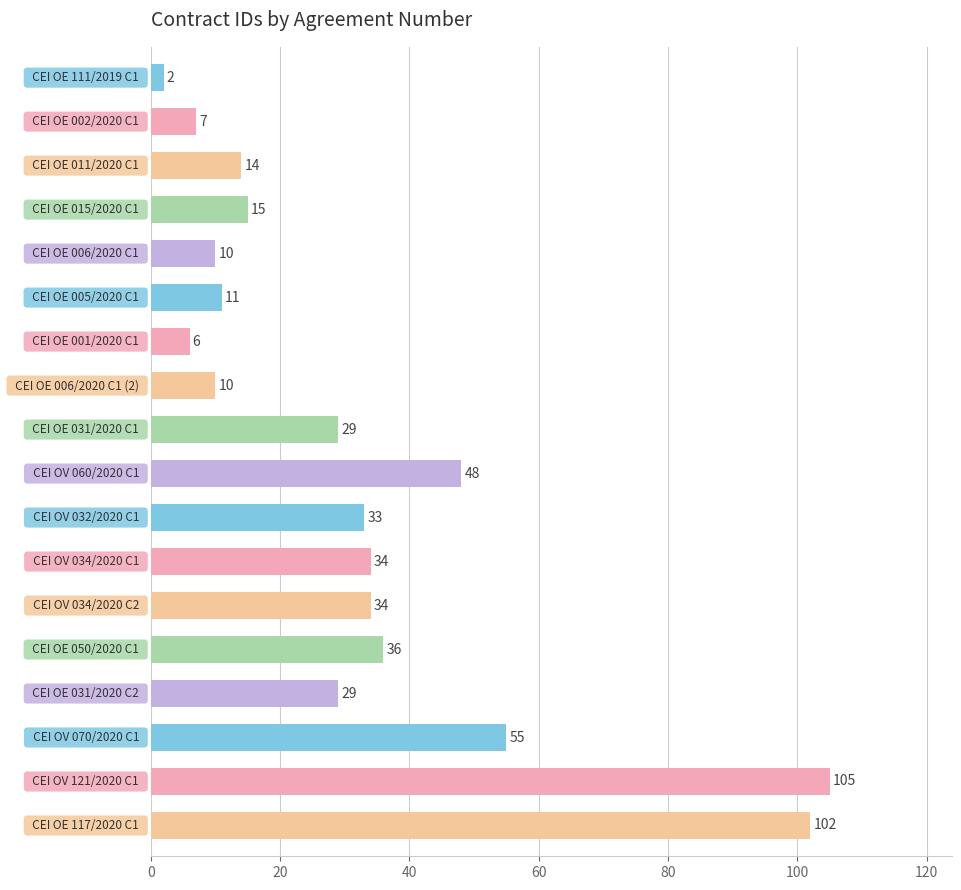

What is the value of the 14th bar from the top?

36